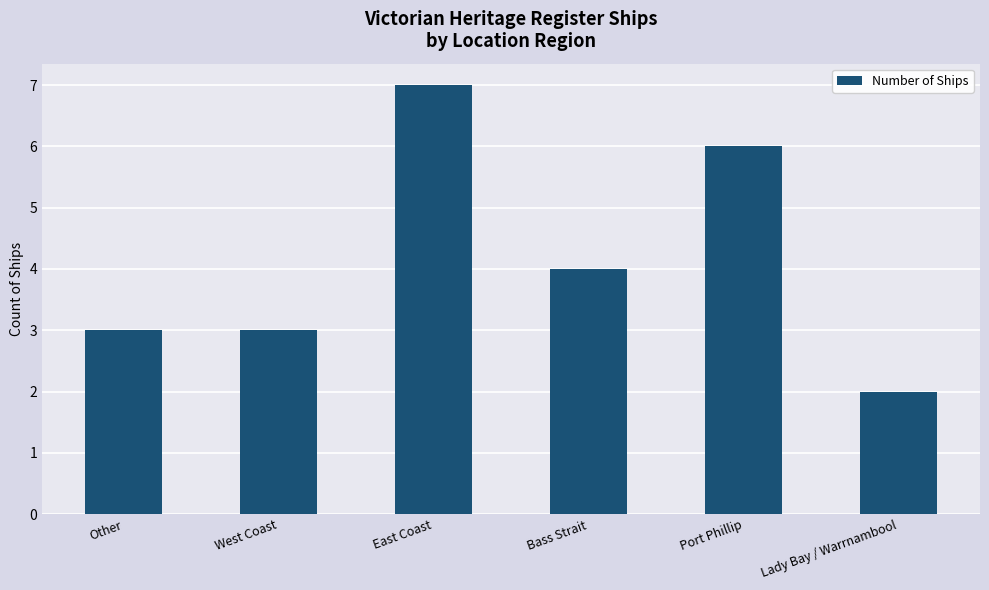

What is the label of the 6th bar from the left?

Lady Bay / Warrnambool